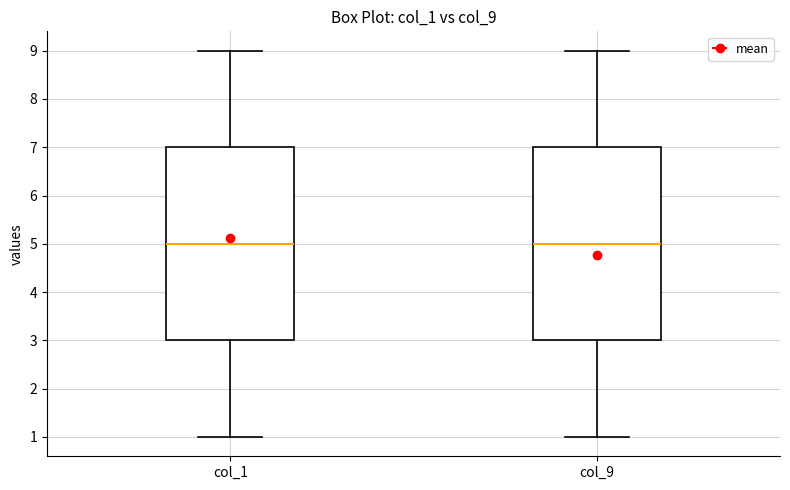

Reading left to right, read every box against the y-axis: the position of its median line, the range the box covers, and the ends of its whiskers. The values are not printed on the chart, so give them approximately, as read against the axis.

col_1: median 5, box 3 to 7, whiskers 1 to 9
col_9: median 5, box 3 to 7, whiskers 1 to 9